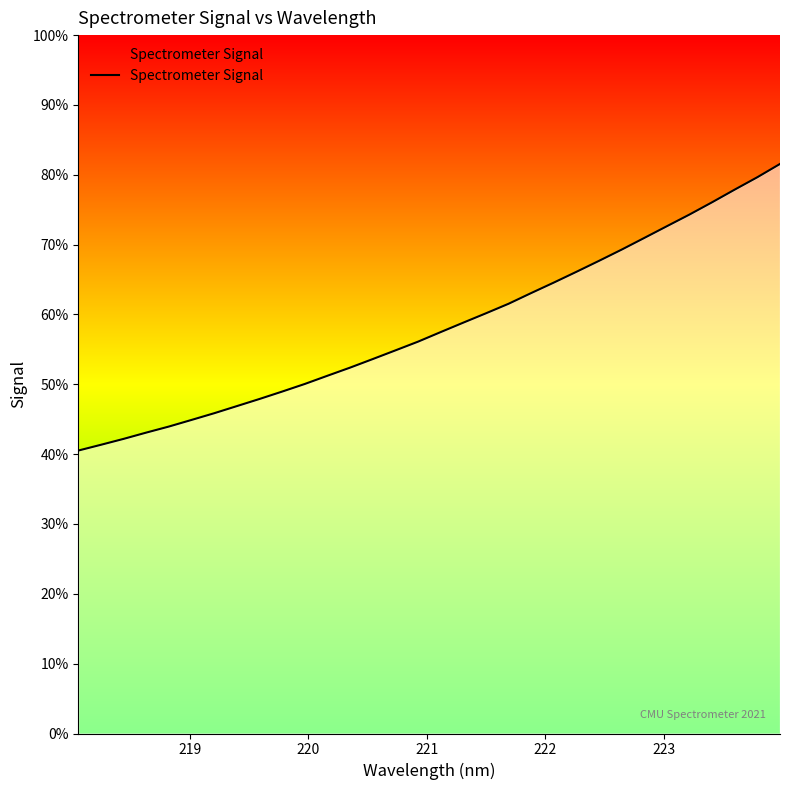

Does the chart display data point markers on the line(s)?

No